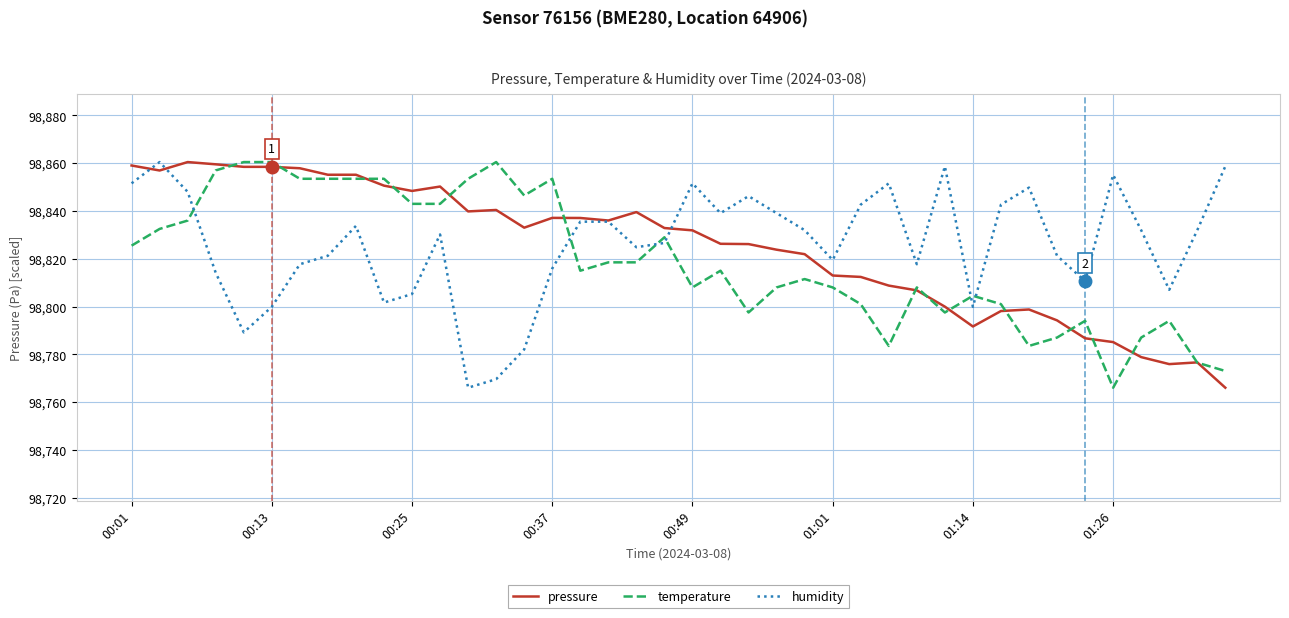

At how many categories does at least one series exceed 98776?

40